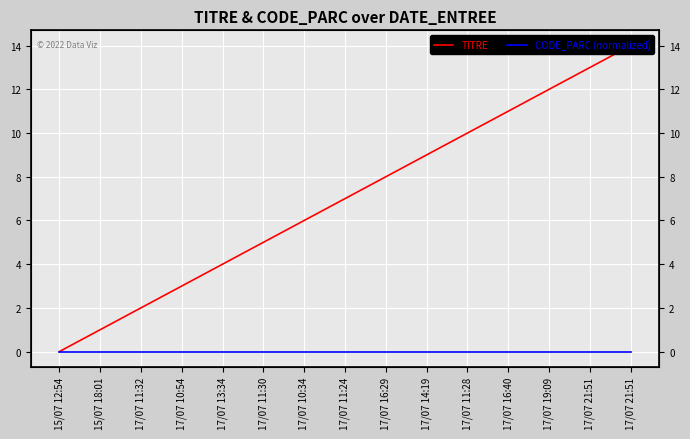

At which label is TITRE closest to 7?

17/07 11:24